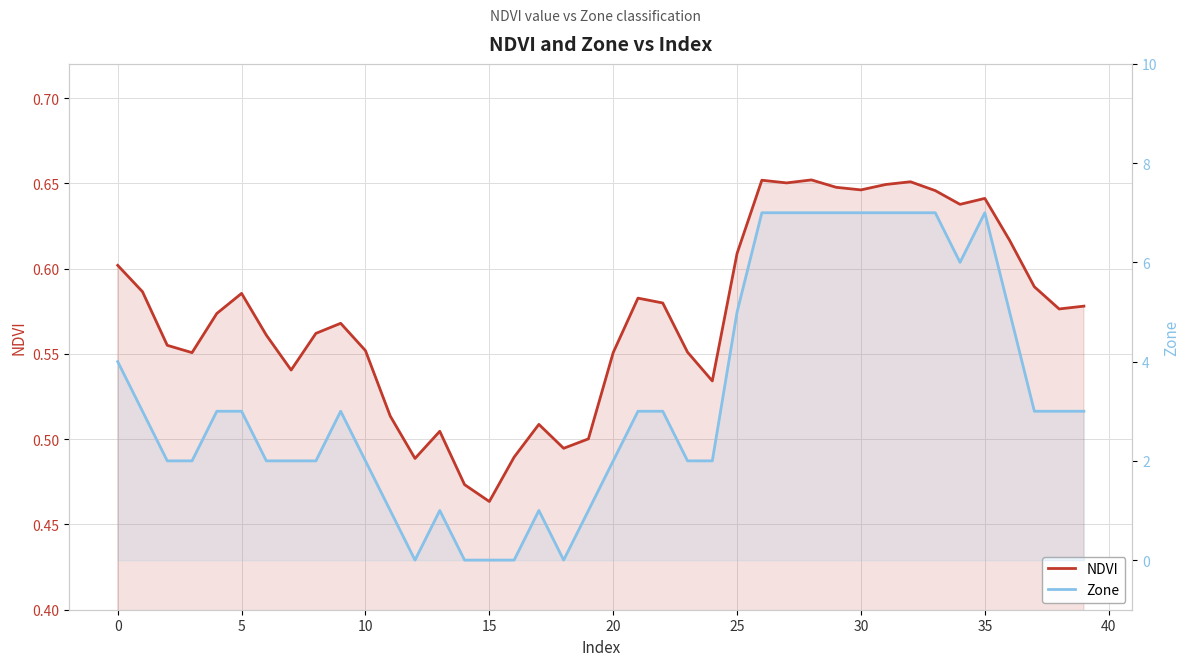

True or false: NDVI and Zone intersect in this chart.

True